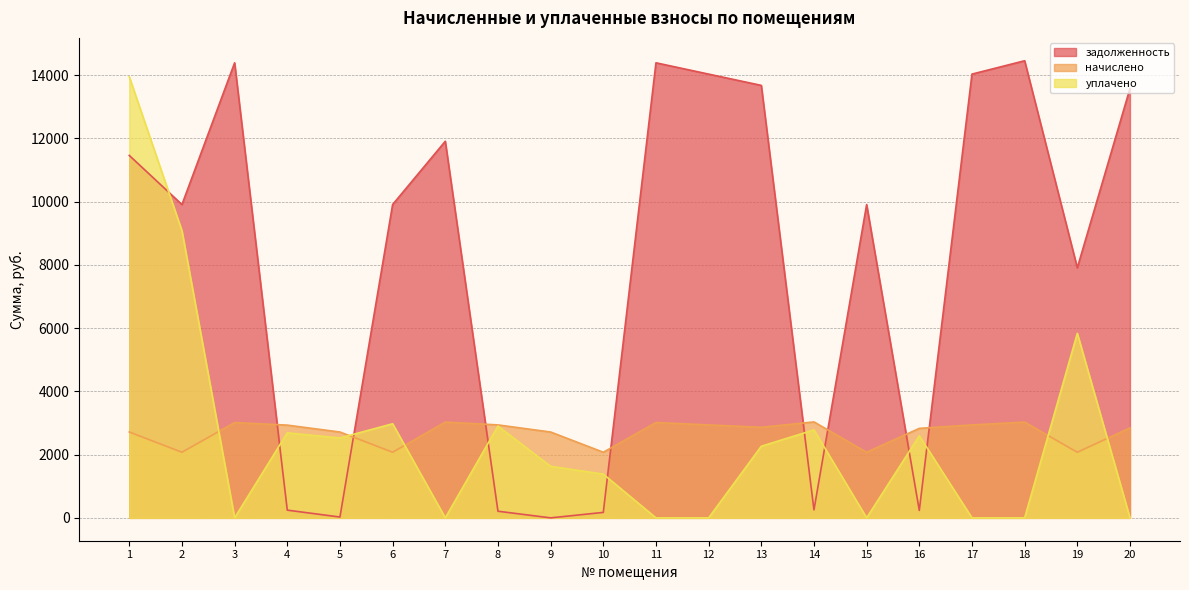

How many data points in начислено are less than 2864?

10